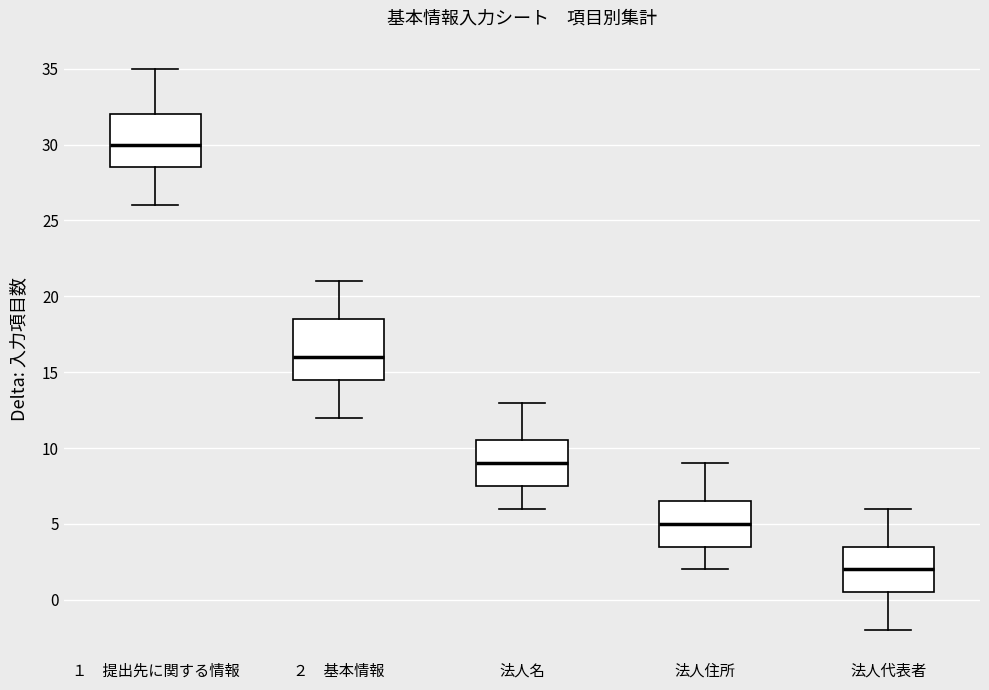

Which box has the lowest median line?

法人代表者